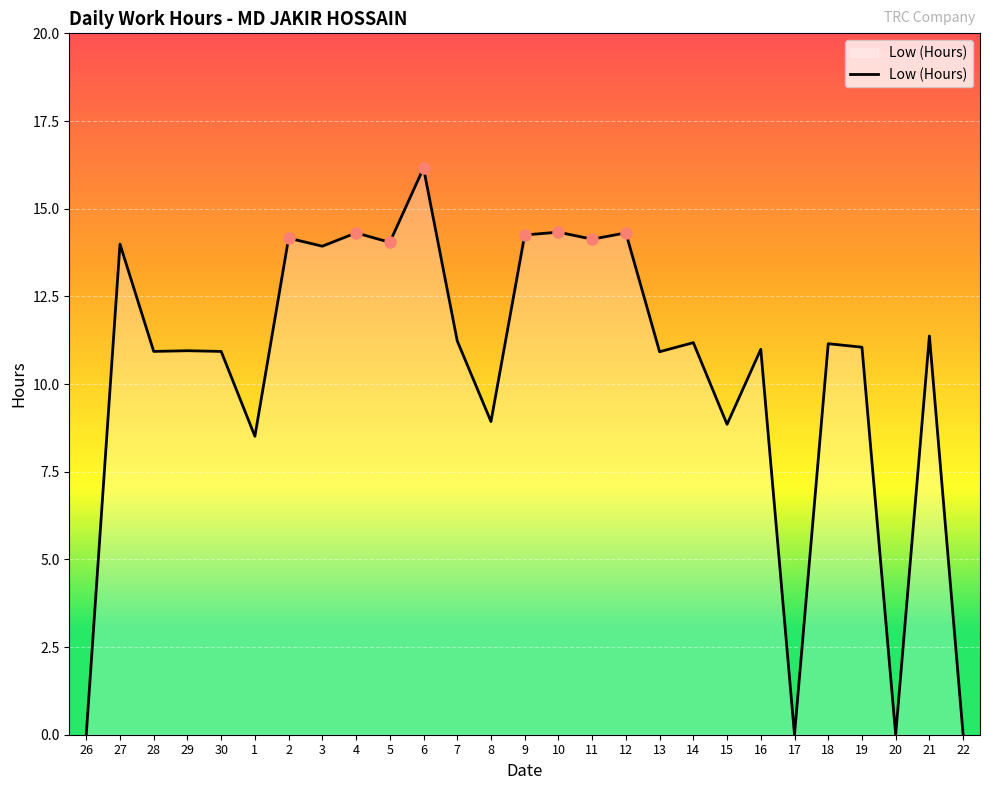

The chart shows a value of 11.2 at 7. True or false?

True